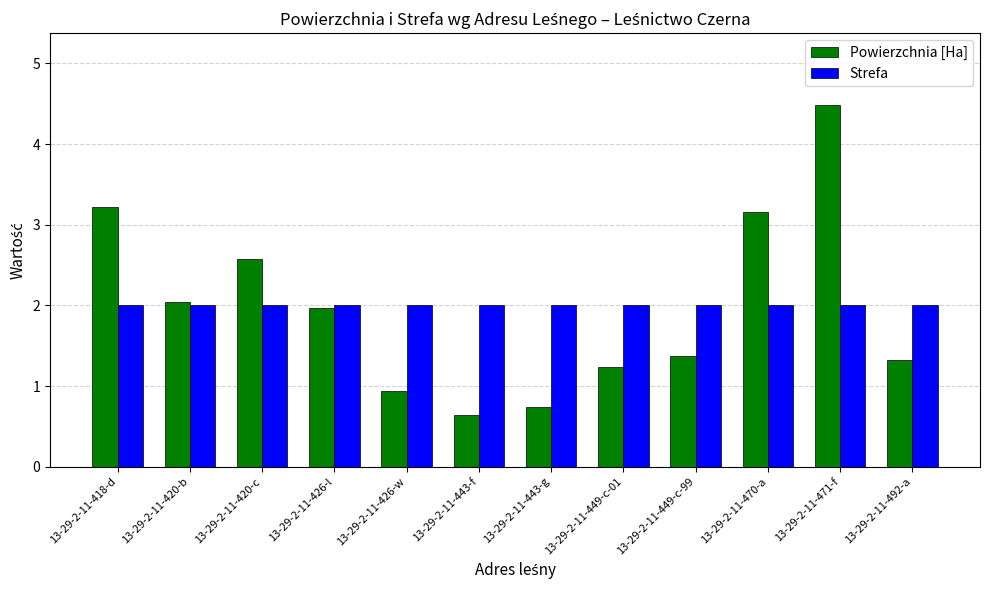

How many data points does each series have?

12